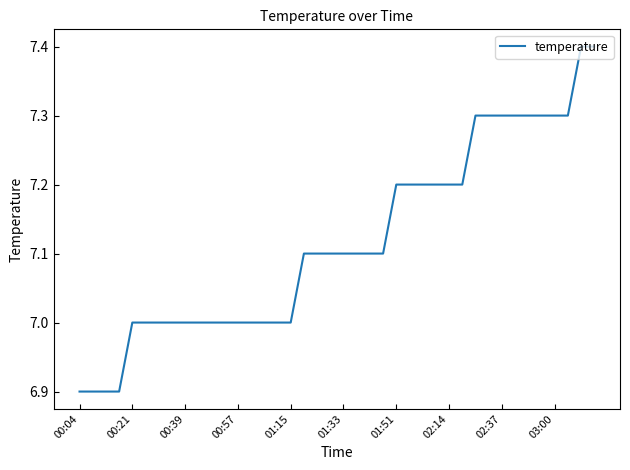

What is the difference between the maximum and minimum values?

0.5